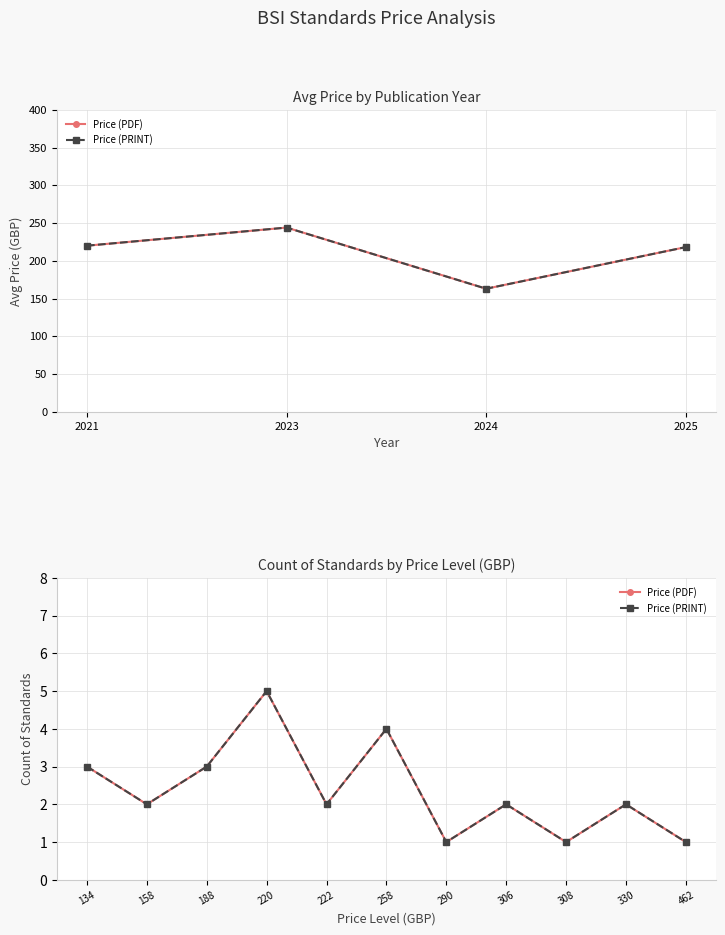

Reading right to left, transcribe all the data shown in this chart.

Price (PDF): 1	2	1	2	1	4	2	5	3	2	3
Price (PRINT): 1	2	1	2	1	4	2	5	3	2	3